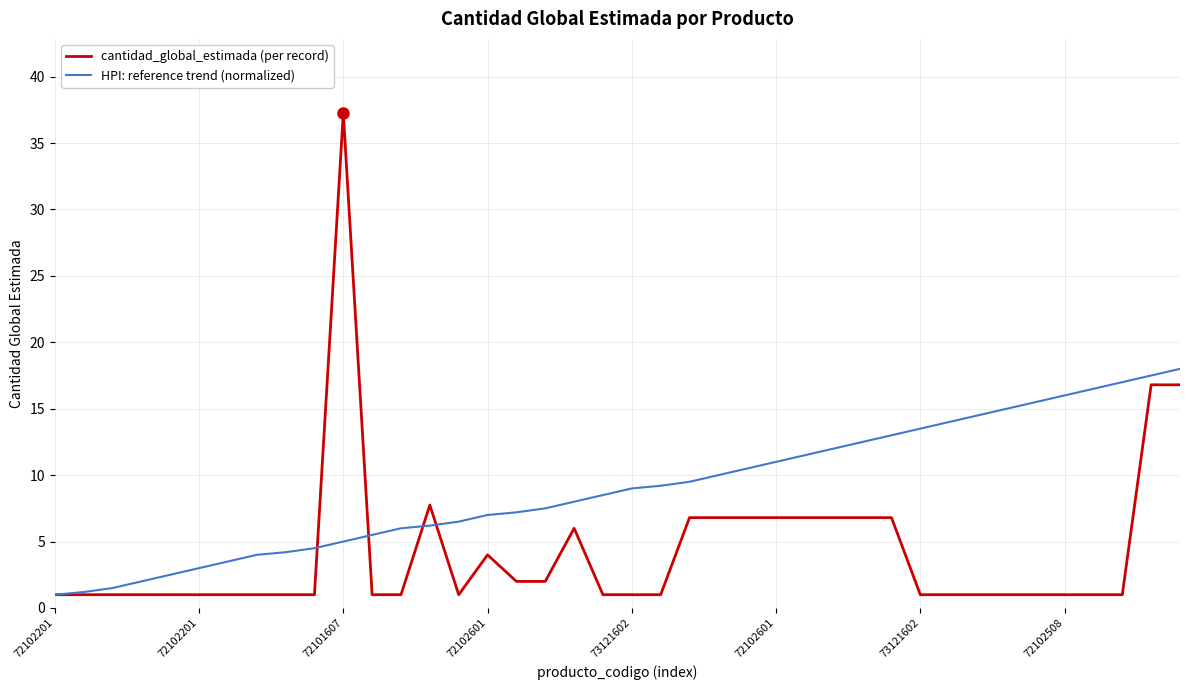

How many lines are shown in the chart?

2